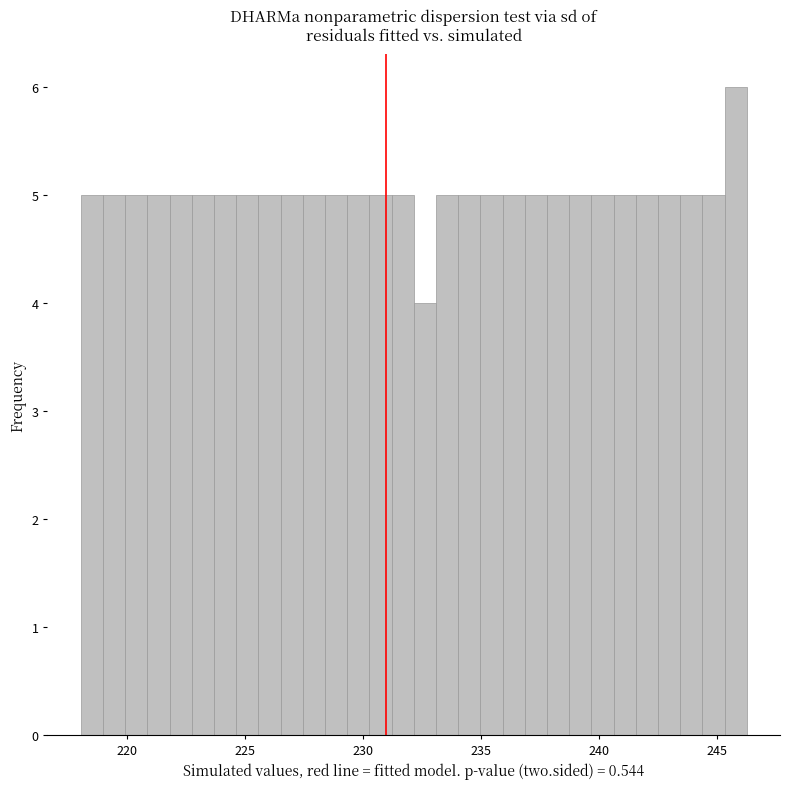

Read against the x-axis, roughly where is the centre of the tallest bar?

246.0